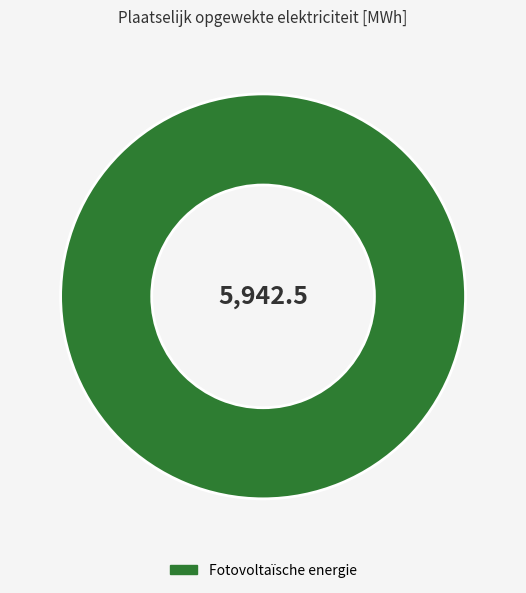

The Fotovoltaïsche energie slice represents 100% of the pie. True or false?

True